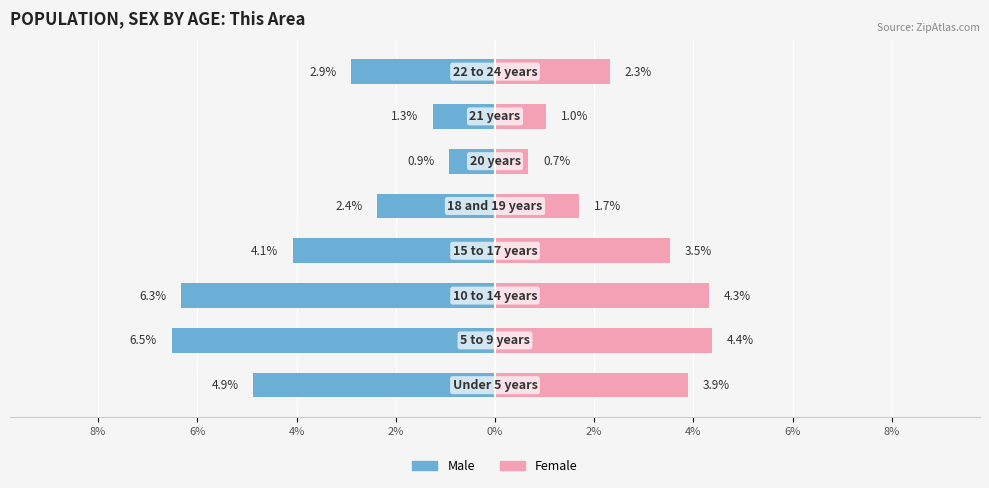

How many values in the Female series exceed 3?

4